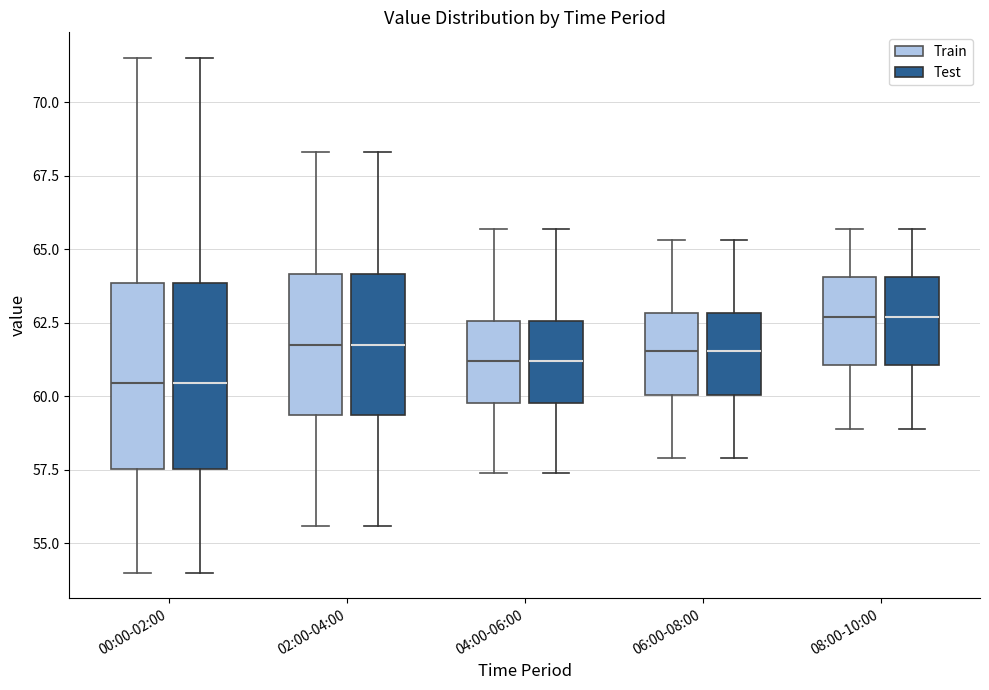

Where is the upper edge of the box for 00:00-02:00 (Test) on the y-axis? The values are not printed on the chart, so give them approximately, as read against the axis.

64.0